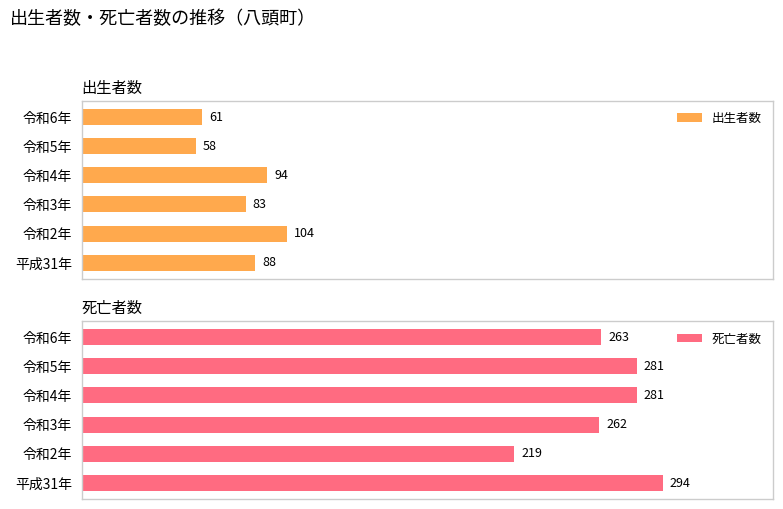

What is the difference between the second highest and minimum values in the 出生者数 series?

36